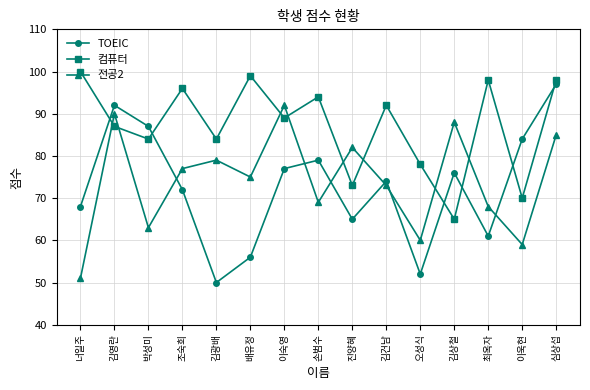

Which series has the largest range (max minus min)?

TOEIC